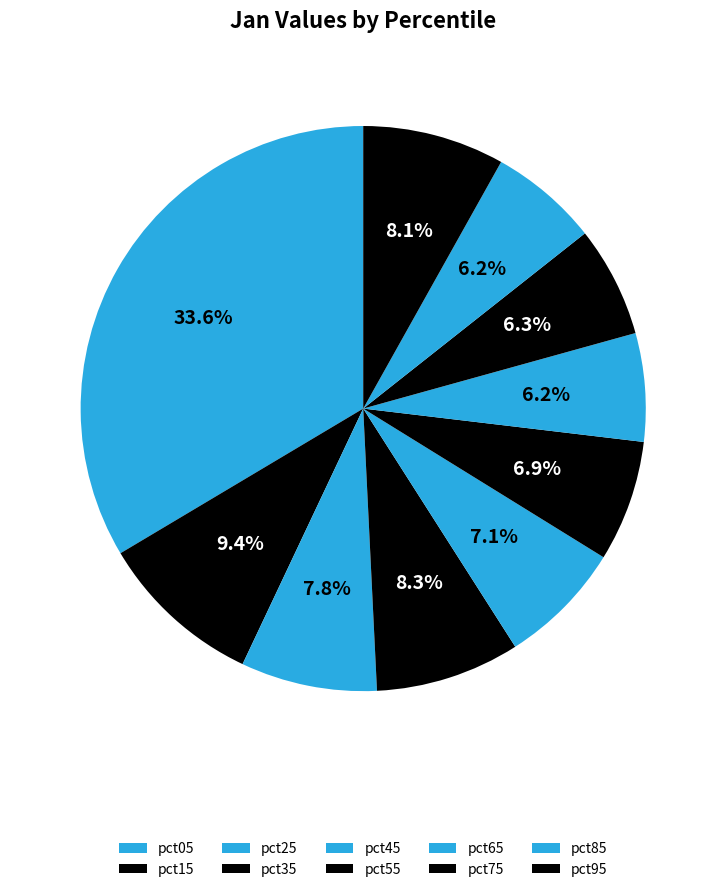

To the nearest percent, what portion does pct25 represent?

8%